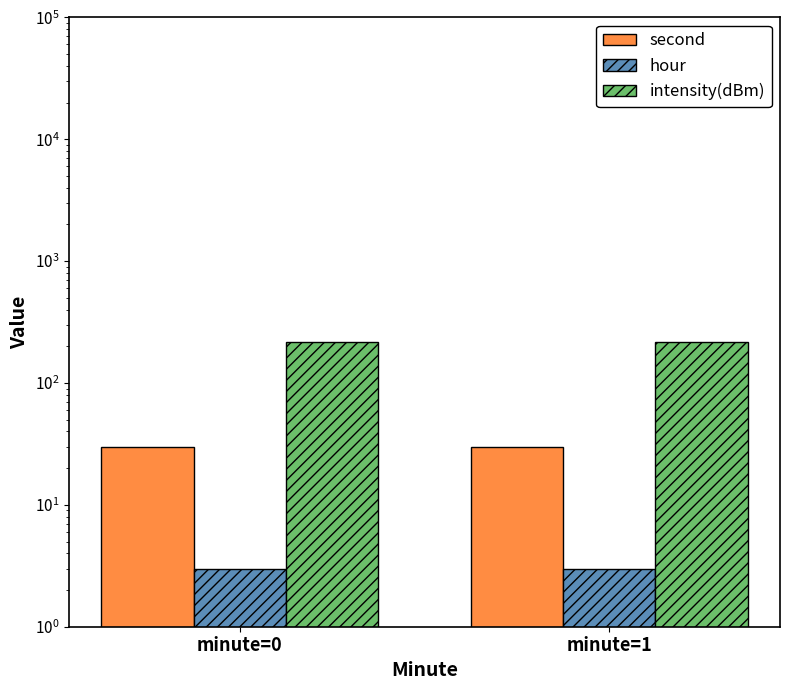

What is the spread (max minus min) of values at minute=0?

214.3